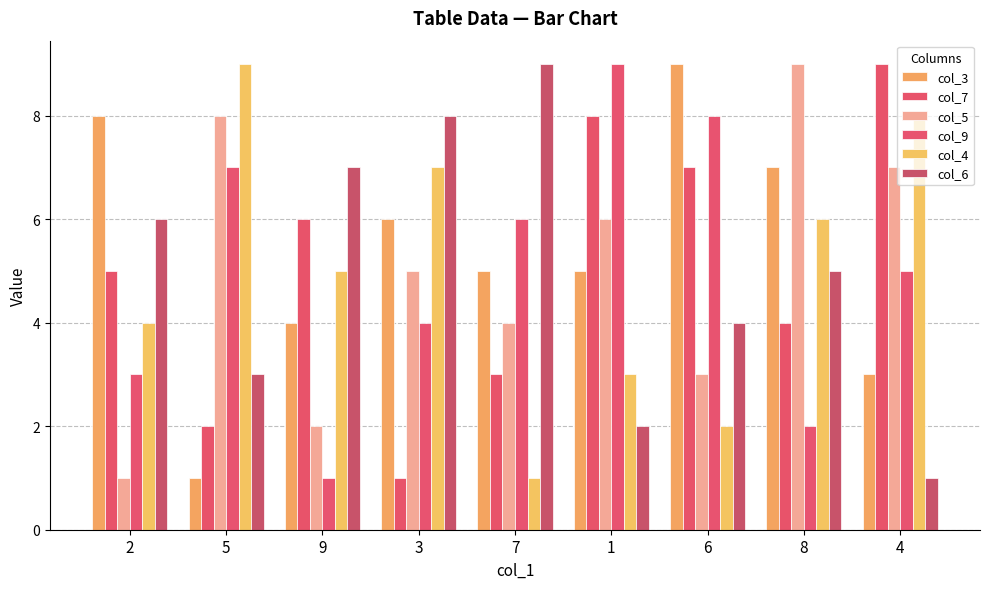

How many bars are there in total?

54